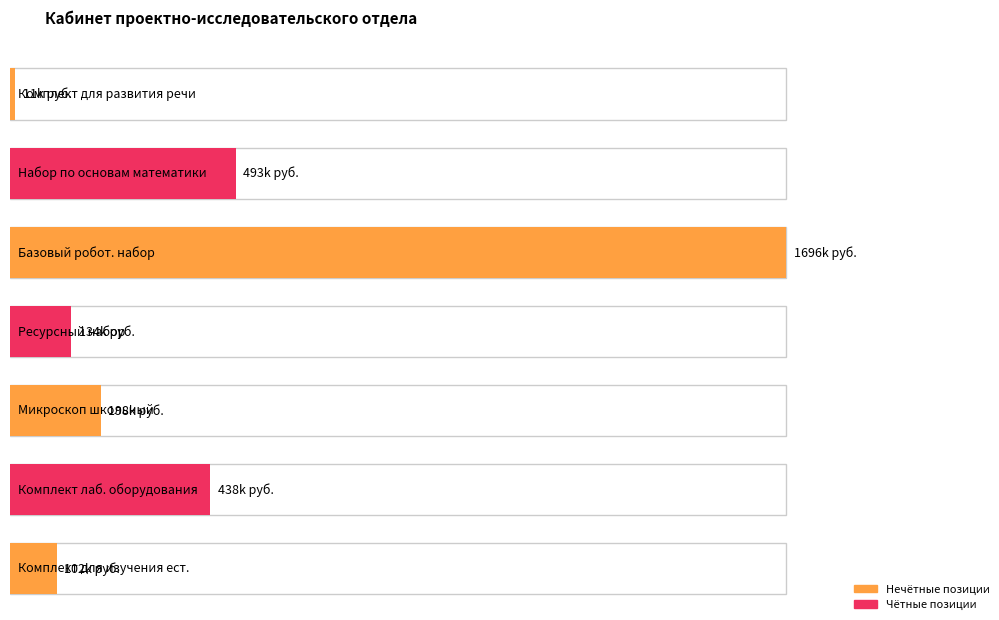

Is the value of Кол-во at Комплект для практического изучения greater than the value of Сумма, руб. с НДС at Микроскоп школьный?

No